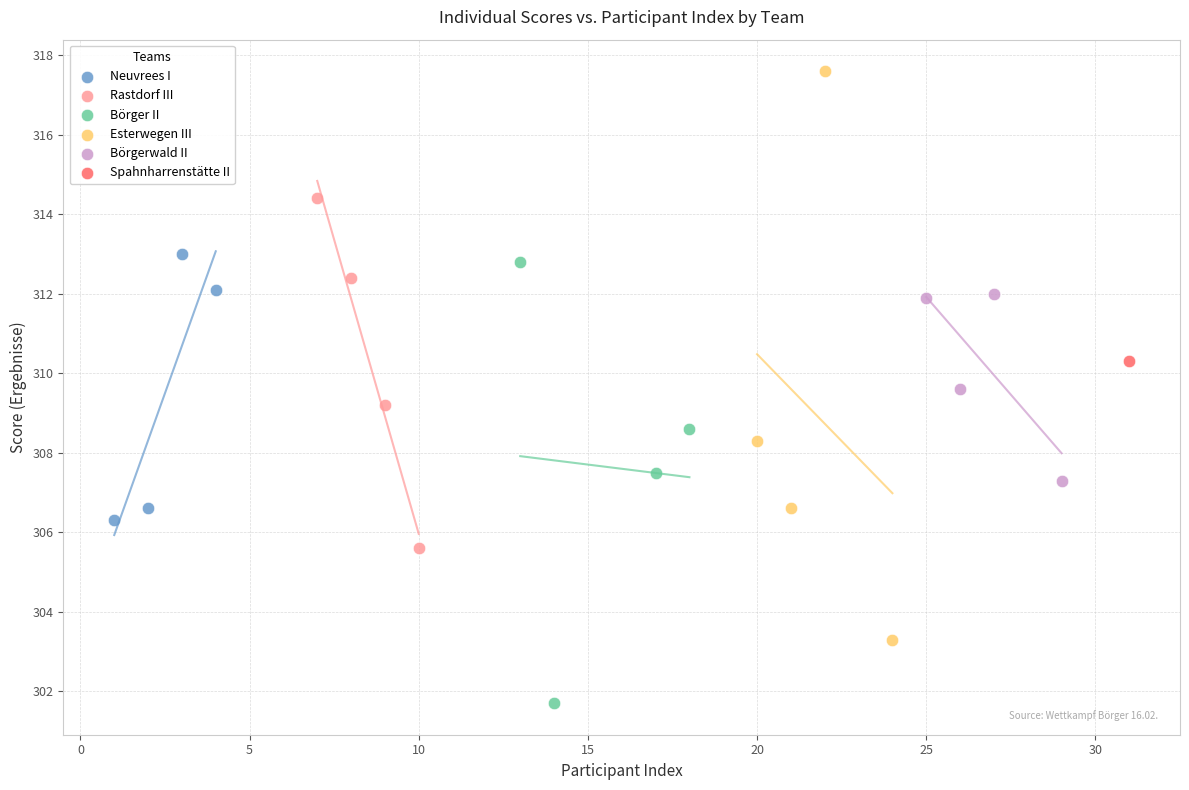

Which series contains the highest Y value?

Esterwegen III